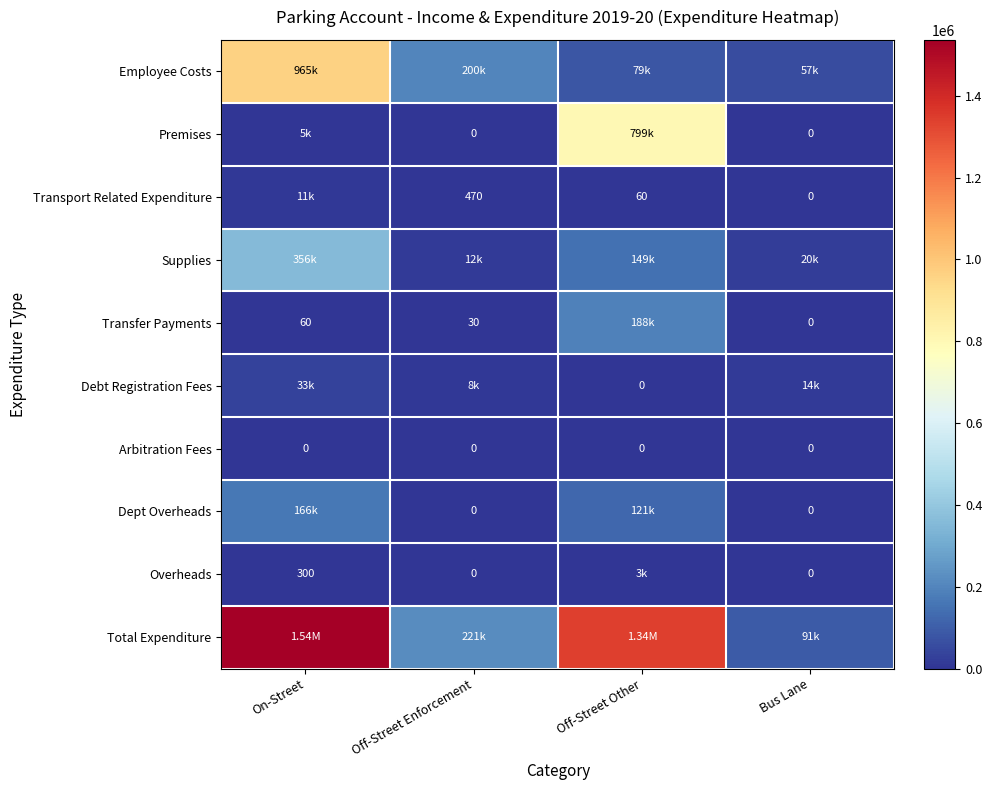

Is it true that Transfer Payments equals 302713 at Off-Street Other?

False